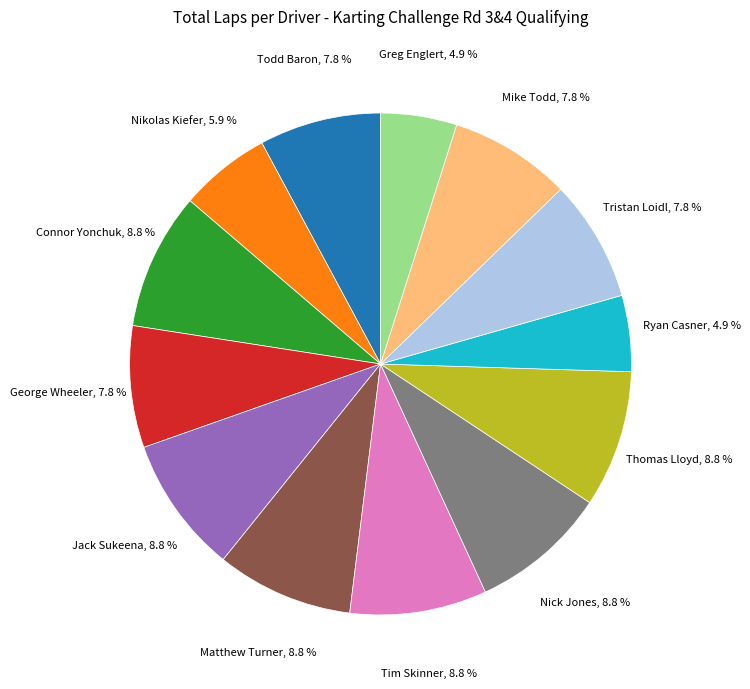

Is there any slice that represents more than half of the pie?

No